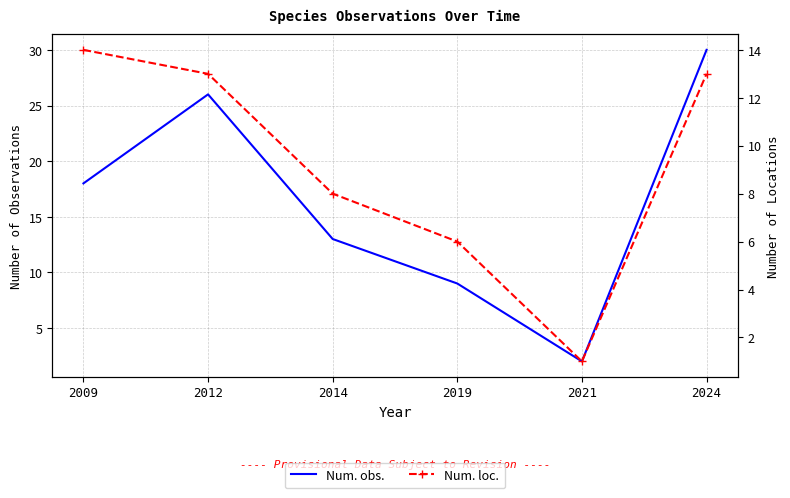

What is the minimum value for Num. loc.?

1